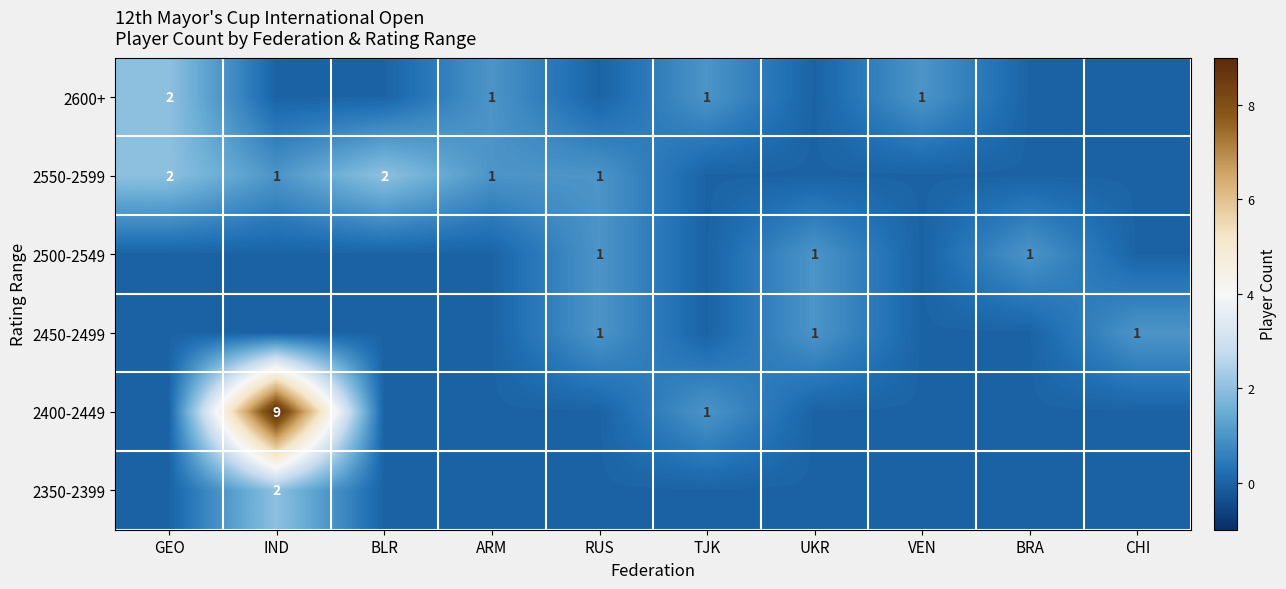

The 2550-2599 series shows 3 at GEO. True or false?

False